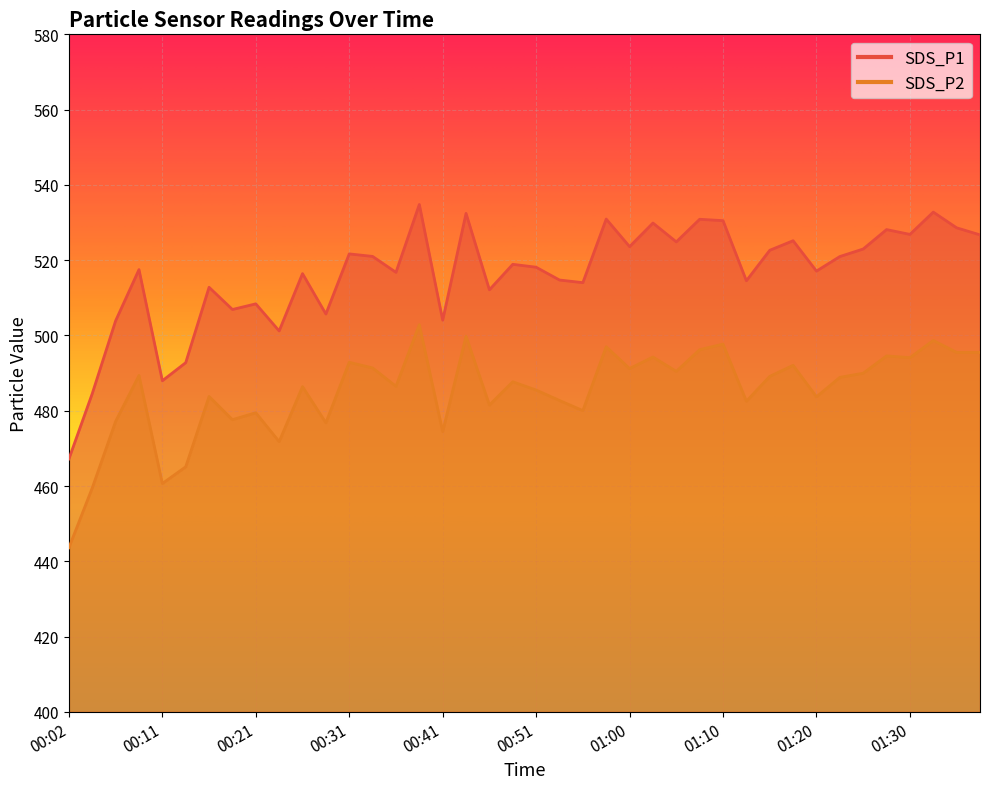

Reading left to right, transcribe all the data shown in this chart.

SDS_P1: 00:02=467.2	00:04=484.6	00:06=503.9	00:09=517.5	00:11=488.0	00:14=492.8	00:16=512.8	00:19=506.9	00:21=508.4	00:24=501.2	00:26=516.4	00:28=505.7	00:31=521.7	00:33=521.0	00:36=516.8	00:38=534.8	00:41=504.1	00:43=532.4	00:46=512.1	00:48=518.9	00:51=518.1	00:53=514.7	00:55=514.0	00:58=530.9	01:00=523.6	01:03=529.9	01:05=524.9	01:08=530.9	01:10=530.5	01:13=514.5	01:15=522.6	01:18=525.2	01:20=517.1	01:22=521.0	01:25=523.0	01:27=528.1	01:30=526.9	01:32=532.8	01:35=528.6	01:37=526.7
SDS_P2: 00:02=443.6	00:04=459.5	00:06=477.2	00:09=489.4	00:11=460.7	00:14=465.1	00:16=483.8	00:19=477.6	00:21=479.5	00:24=471.8	00:26=486.4	00:28=476.8	00:31=492.9	00:33=491.4	00:36=486.5	00:38=502.9	00:41=474.5	00:43=499.8	00:46=481.5	00:48=487.7	00:51=485.5	00:53=482.7	00:55=480.0	00:58=497.0	01:00=491.2	01:03=494.3	01:05=490.5	01:08=496.2	01:10=497.7	01:13=482.5	01:15=489.1	01:18=492.1	01:20=483.7	01:22=488.9	01:25=490.0	01:27=494.6	01:30=494.1	01:32=498.7	01:35=495.5	01:37=495.5